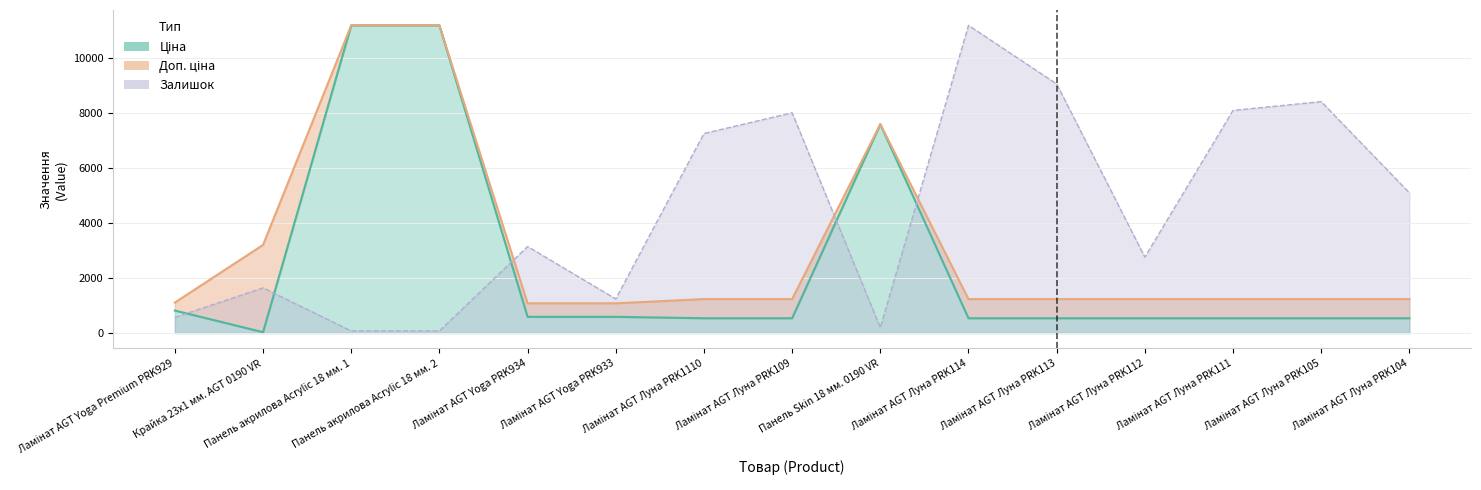

The value of Ціна at Ламінат AGT Луна PRK113 is 539.0. True or false?

True